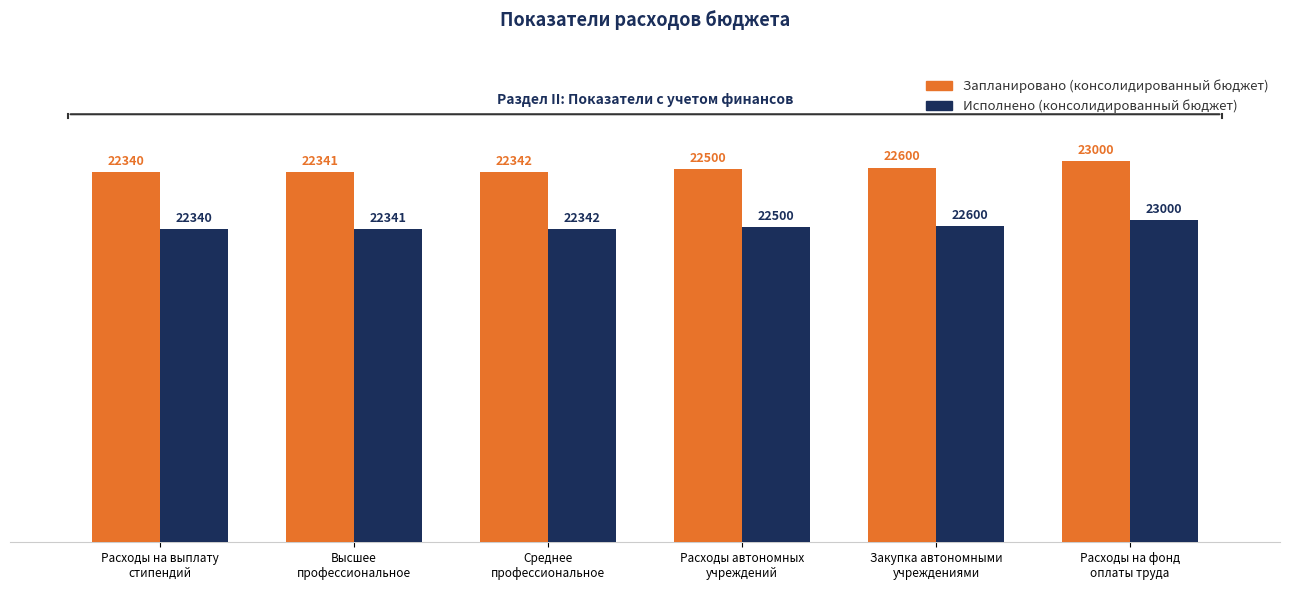

Are the bars horizontal?

No